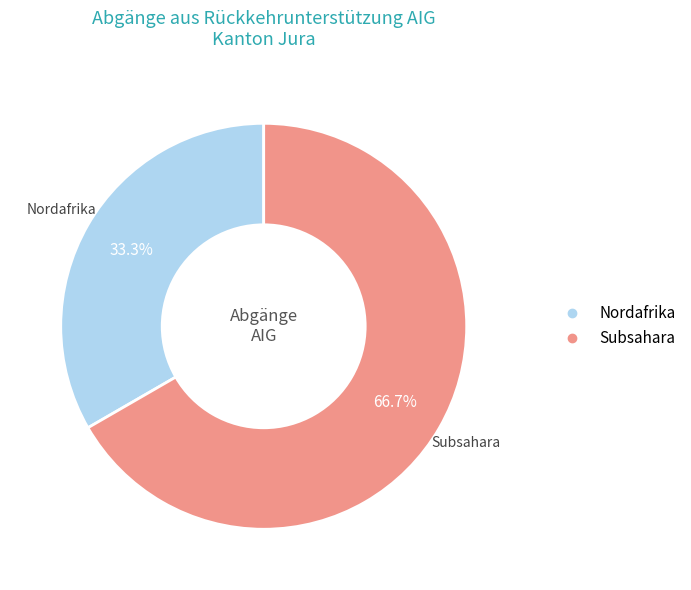

Is there any slice that represents more than half of the pie?

Yes